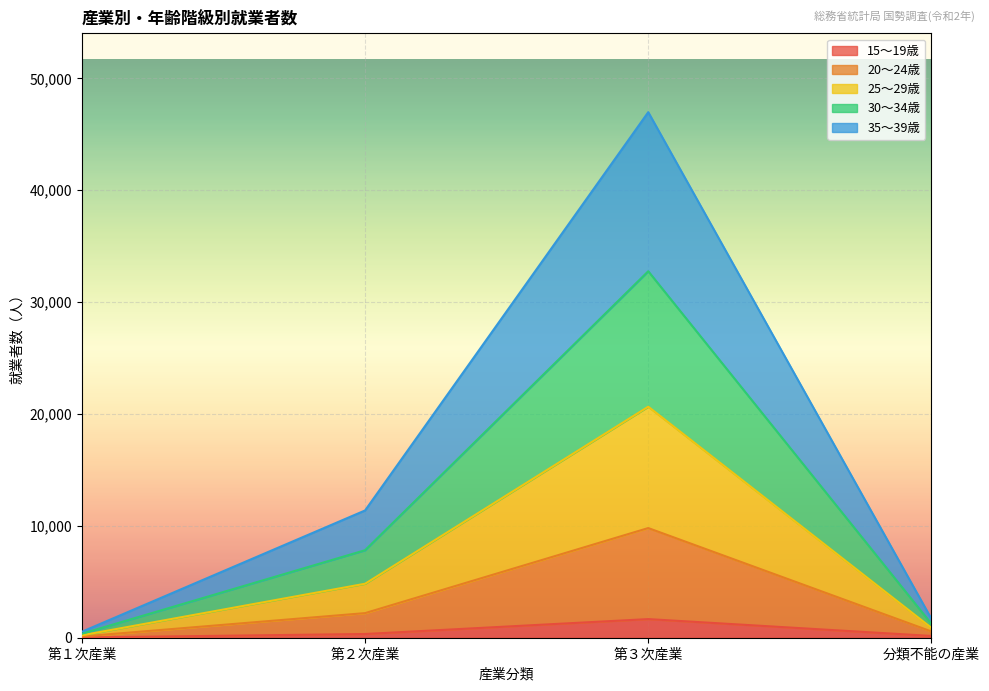

True or false: 30～34歳 and 25～29歳 cross at least once.

False